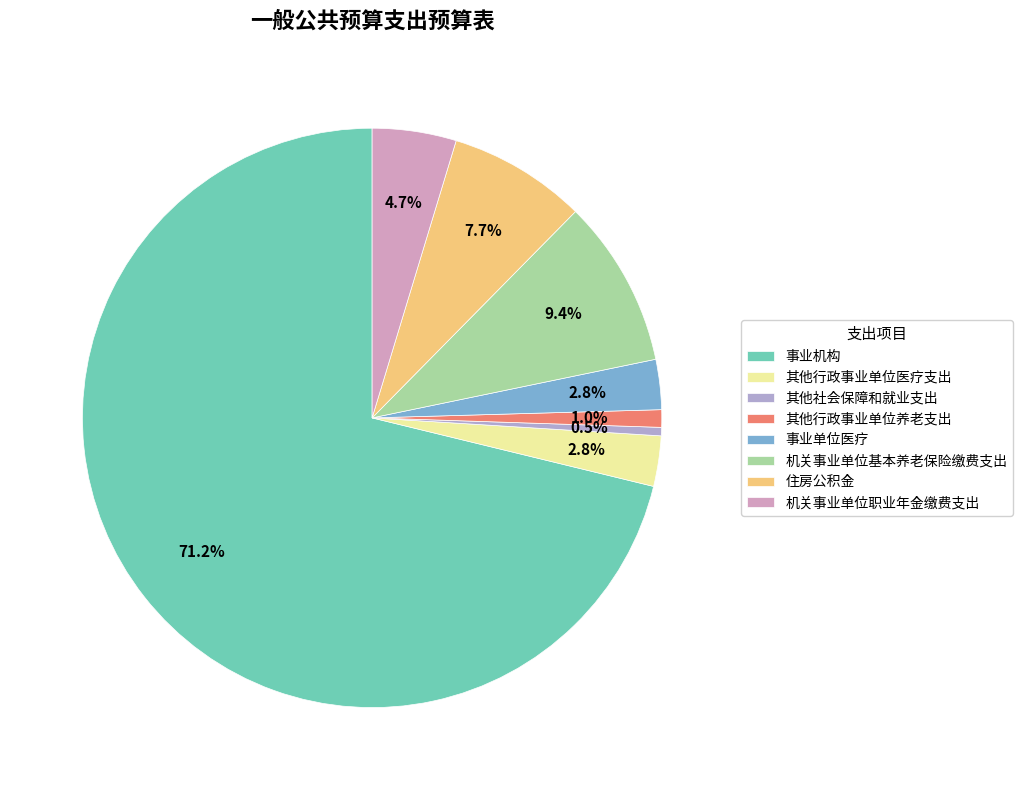

Which has a higher value, 机关事业单位职业年金缴费支出 or 住房公积金?

住房公积金